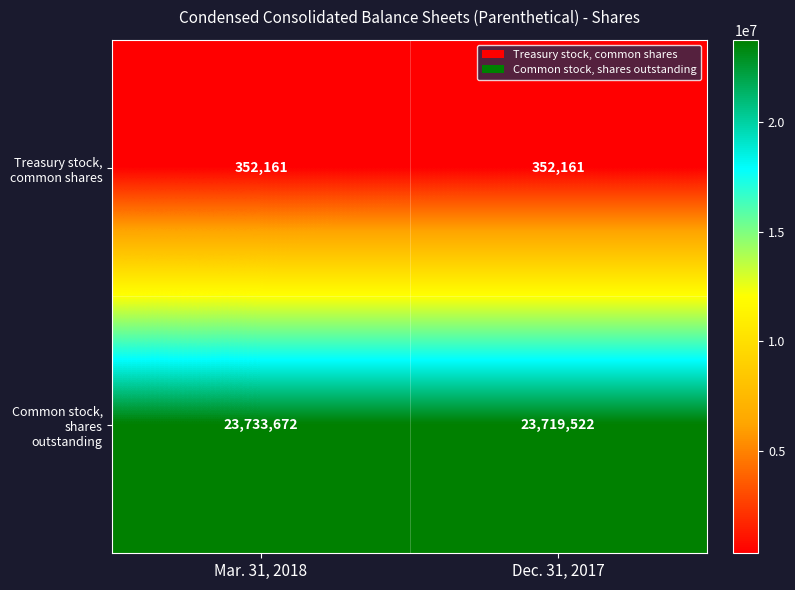

At how many categories does at least one series exceed 10881519?

2